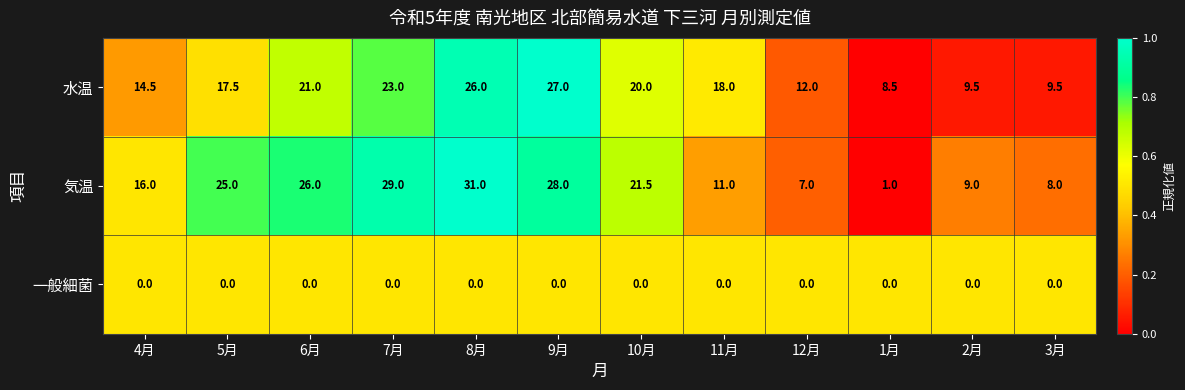

What is the difference between the second highest and second lowest values in the 水温 series?

16.5